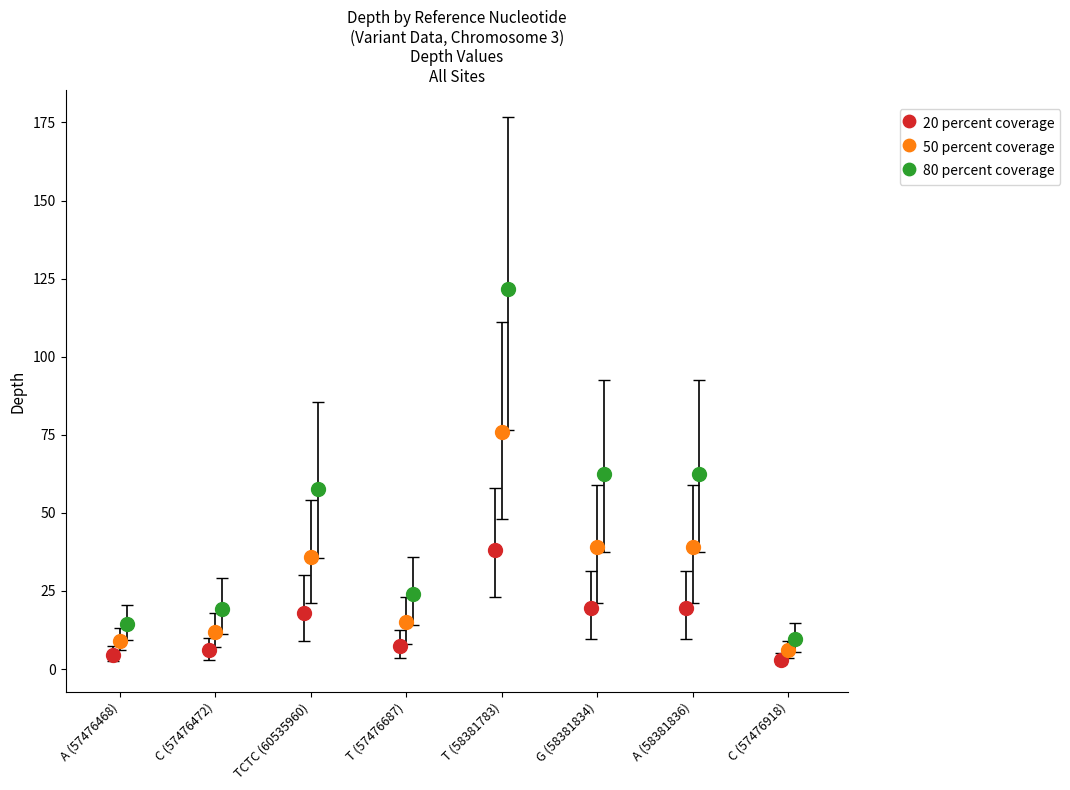

Which series has the largest Y range (max minus min)?

80 percent coverage